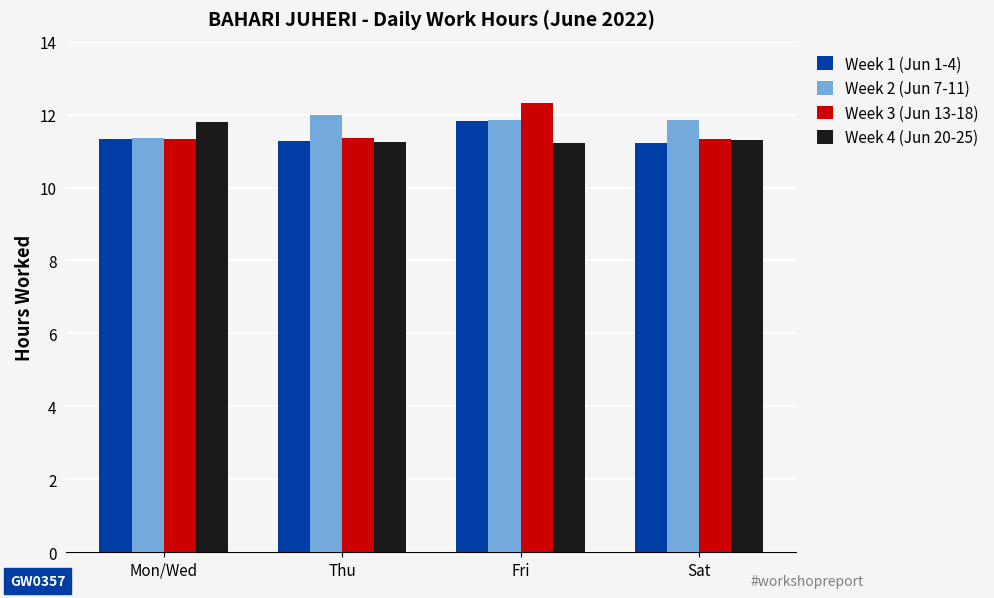

At which category does the chart reach its peak across all series?

Fri